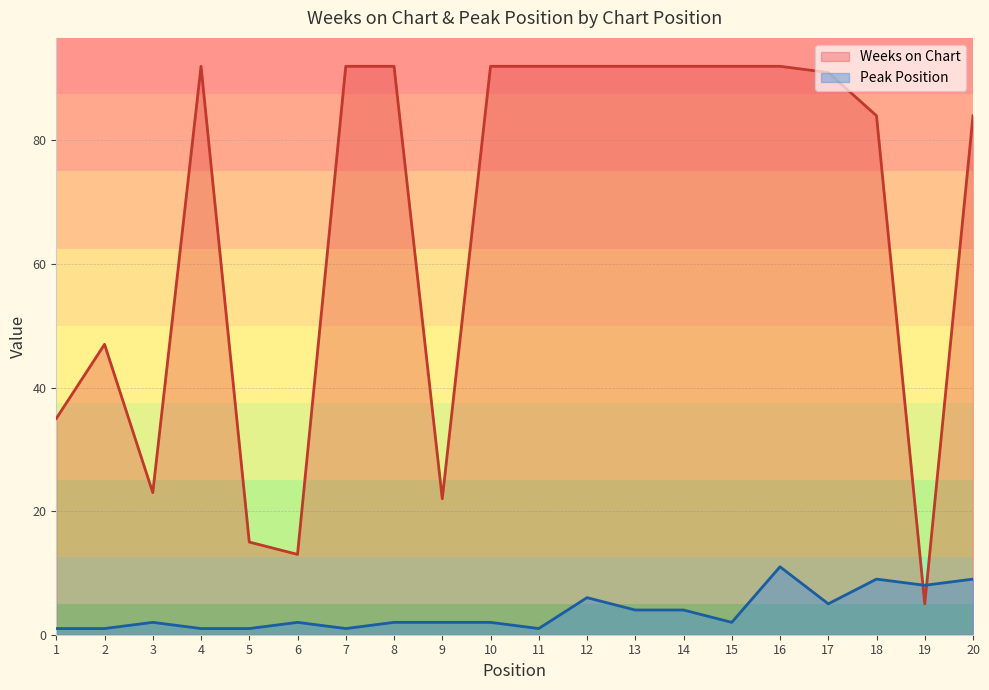

What are all the series names shown in the legend?

Weeks on Chart, Peak Position